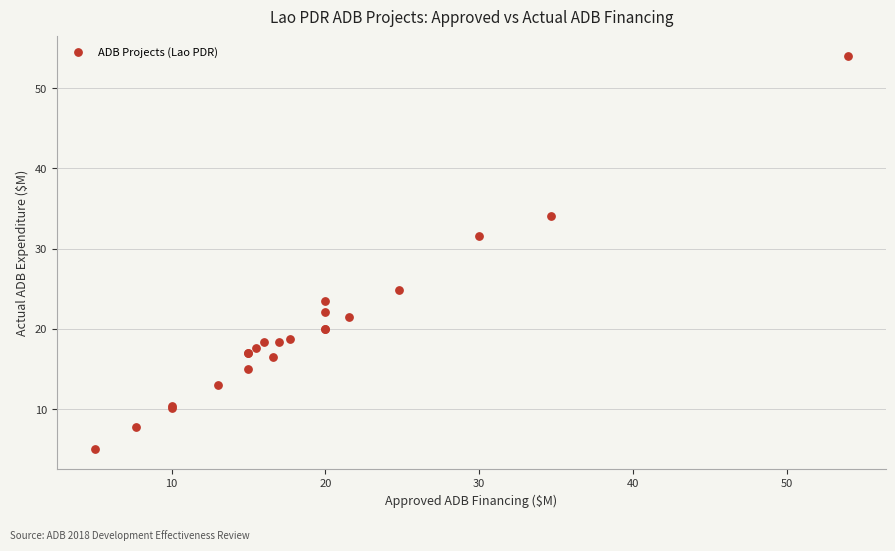

What Y value in the scatter plot is closest to 29?

31.6